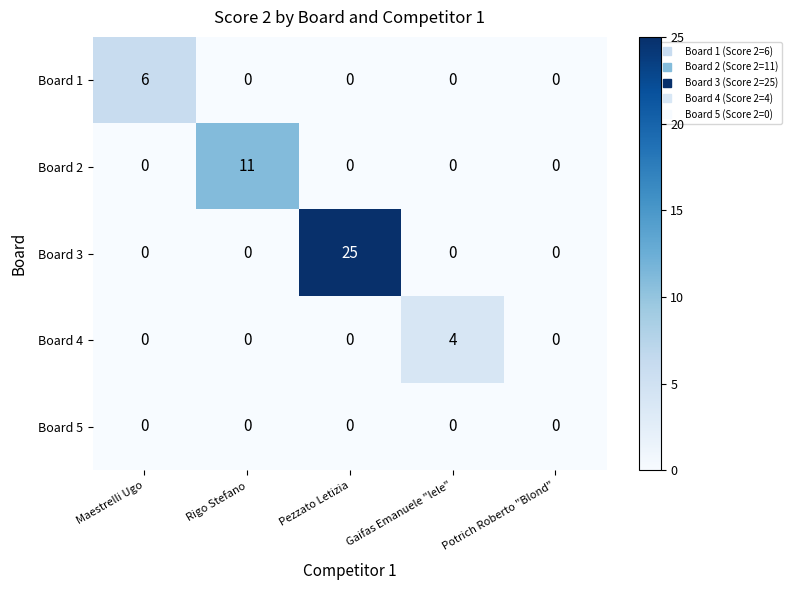

Which category has the highest value across all series?

Pezzato Letizia